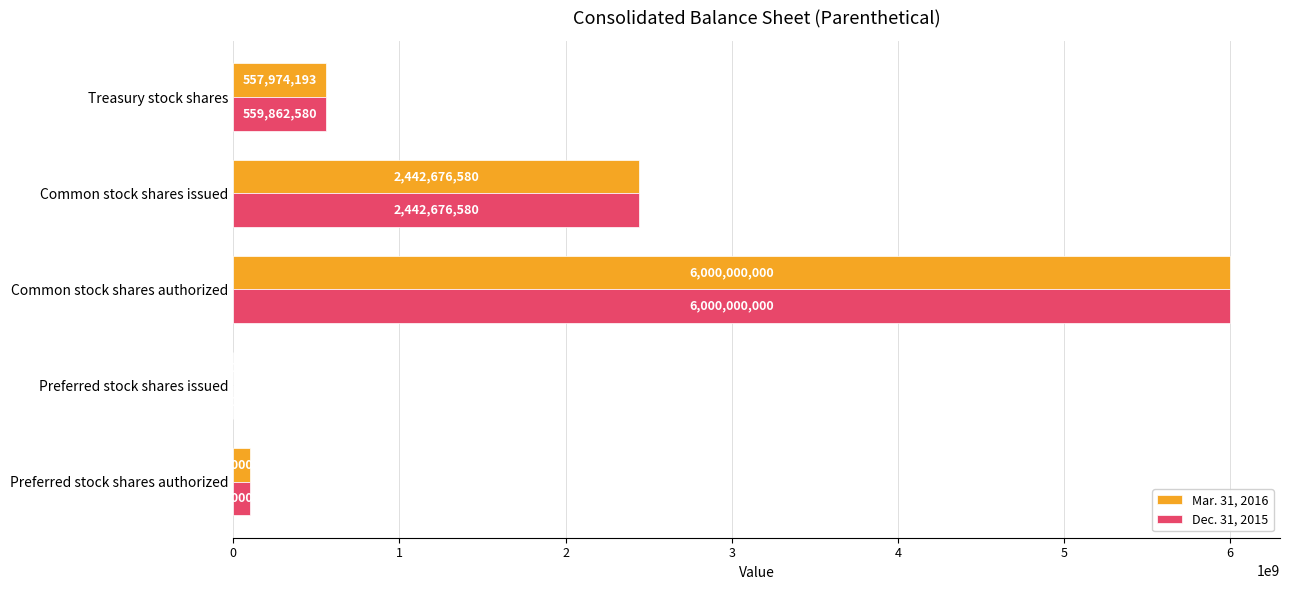

What is the total value across all series at Preferred stock shares authorized?

200000000